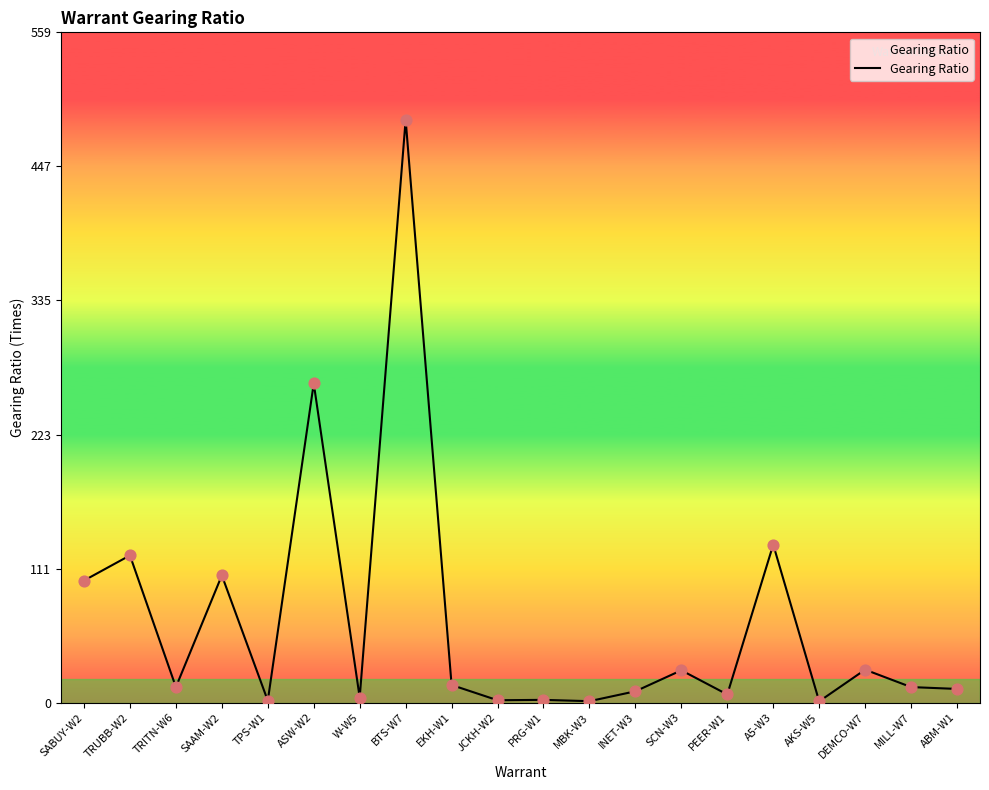

What is the change in value from SABUY-W2 to TPS-W1?

-100.4